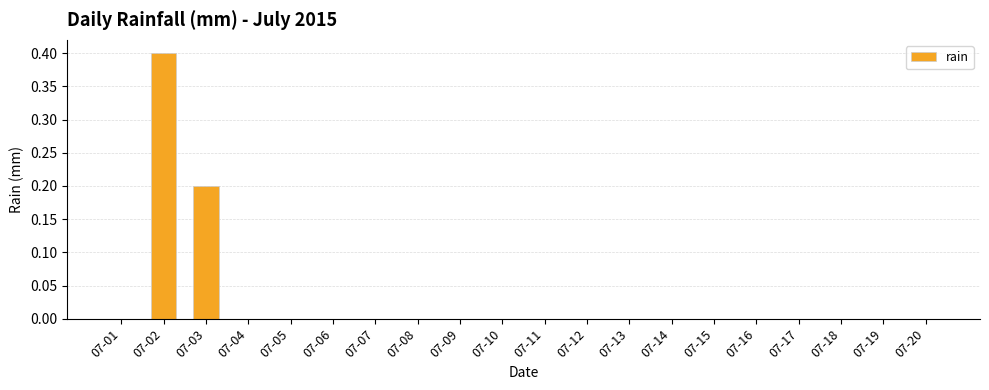

What is the greatest value displayed?

0.4